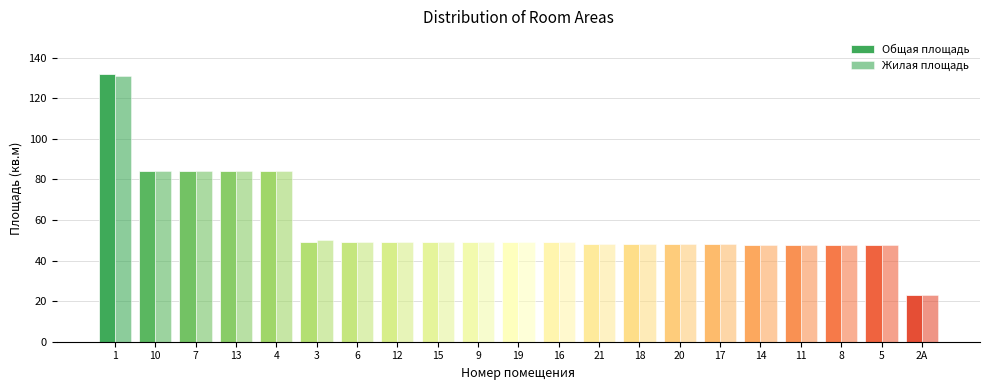

True or false: Общая площадь has a value of 84.0 at 13.

True